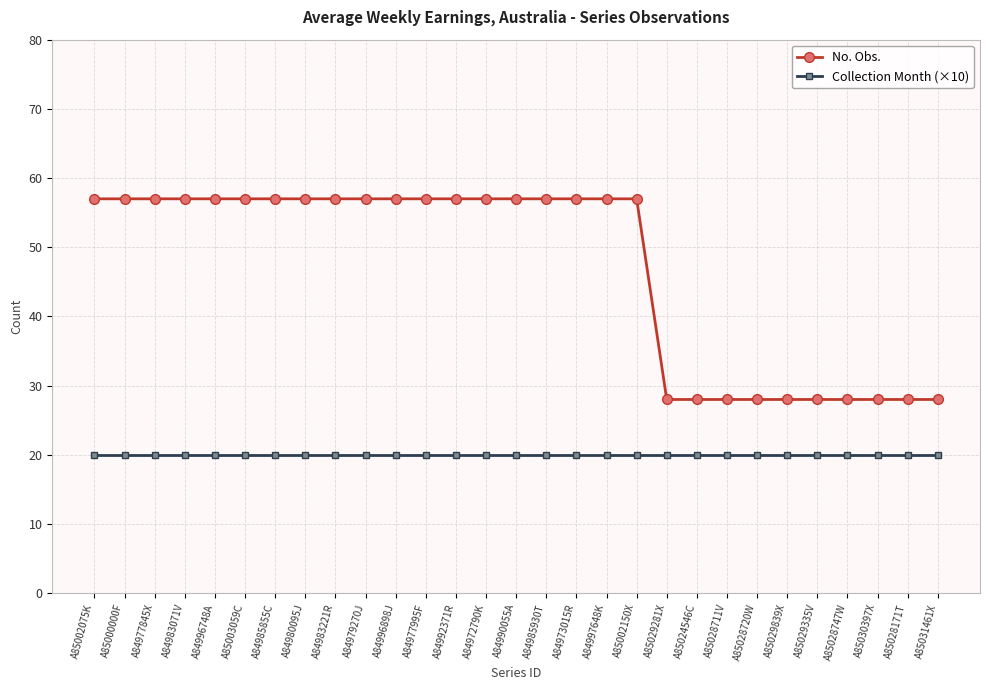

List the series in order of their overall mean, highest first.

No. Obs., Collection Month (×10)